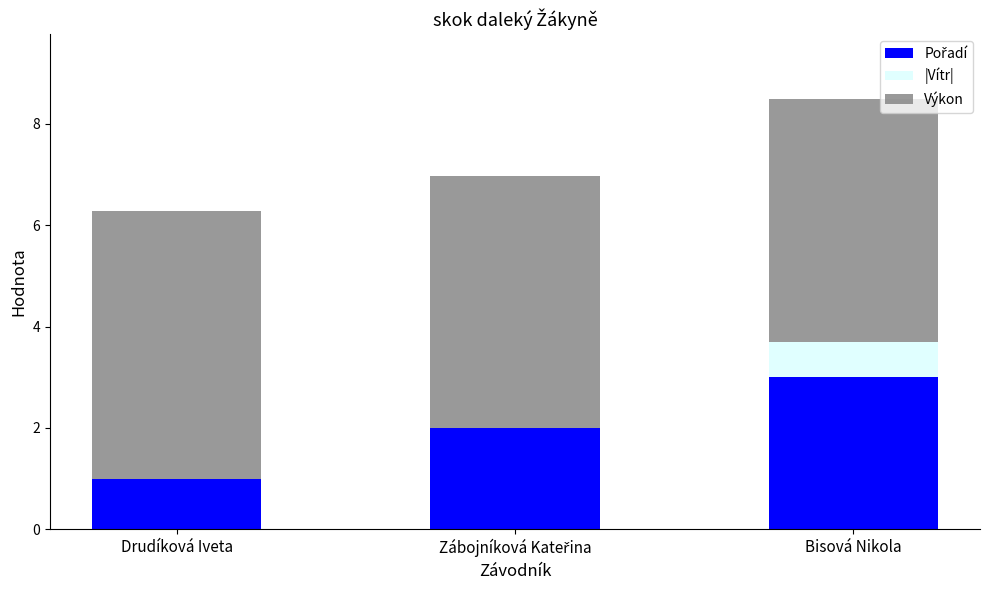

What is the total value across all series at Bisová Nikola?

8.5